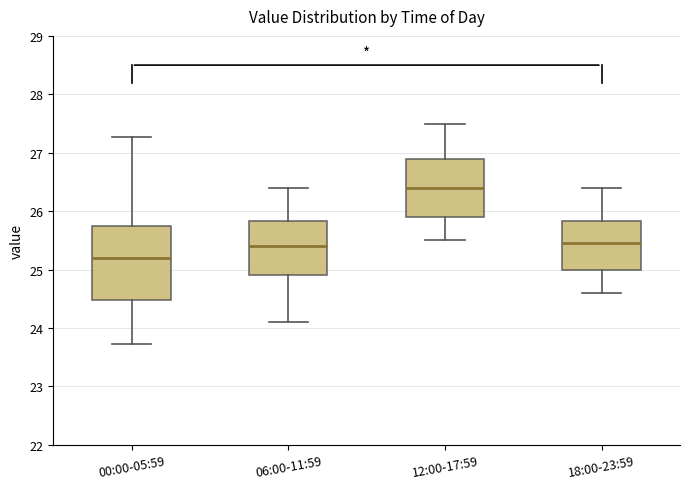

Reading left to right, read every box against the y-axis: the position of its median line, the range the box covers, and the ends of its whiskers. The values are not printed on the chart, so give them approximately, as read against the axis.

00:00-05:59: median 25.2, box 24.5 to 25.7, whiskers 23.7 to 27.3
06:00-11:59: median 25.4, box 24.9 to 25.8, whiskers 24.1 to 26.4
12:00-17:59: median 26.4, box 25.9 to 26.9, whiskers 25.5 to 27.5
18:00-23:59: median 25.5, box 25.0 to 25.8, whiskers 24.6 to 26.4